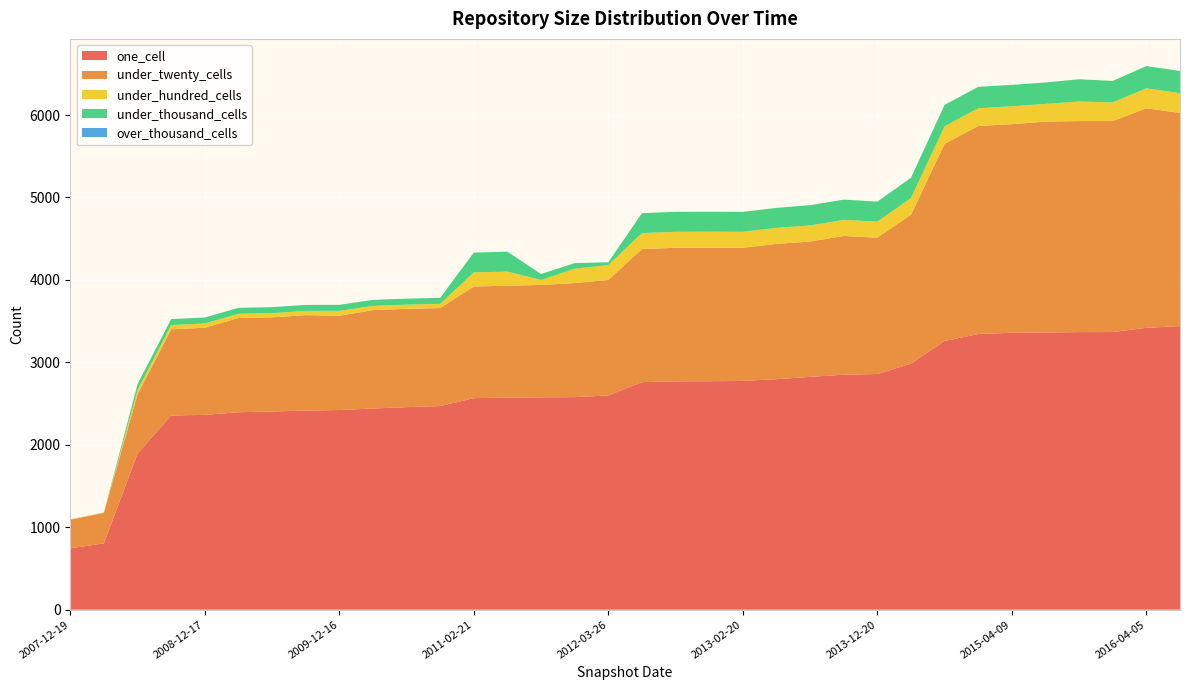

Reading left to right, what are all the values shown in this chart?

one_cell: 744	804	1894	2356	2363	2395	2404	2415	2422	2440	2457	2470	2566	2572	2576	2578	2599	2760	2770	2771	2775	2796	2824	2850	2859	2985	3259	3344	3359	3362	3367	3368	3419	3440
under_twenty_cells: 348	371	718	1045	1057	1143	1142	1158	1143	1194	1192	1189	1354	1358	1363	1384	1401	1614	1620	1620	1615	1641	1642	1683	1654	1806	2392	2523	2530	2558	2560	2559	2663	2586
under_hundred_cells: 4	4	51	51	51	51	51	51	60	51	51	51	171	171	60	174	181	194	194	194	194	195	195	195	195	201	213	215	217	215	237	227	242	239
under_thousand_cells: 0	0	73	73	73	73	73	73	73	73	73	73	241	241	73	68	33	242	242	242	242	242	246	246	242	247	260	260	260	260	270	260	270	270
over_thousand_cells: 0	0	0	0	0	0	0	0	0	0	0	0	0	0	0	0	0	0	0	0	0	0	0	0	0	0	0	0	0	0	0	0	0	0